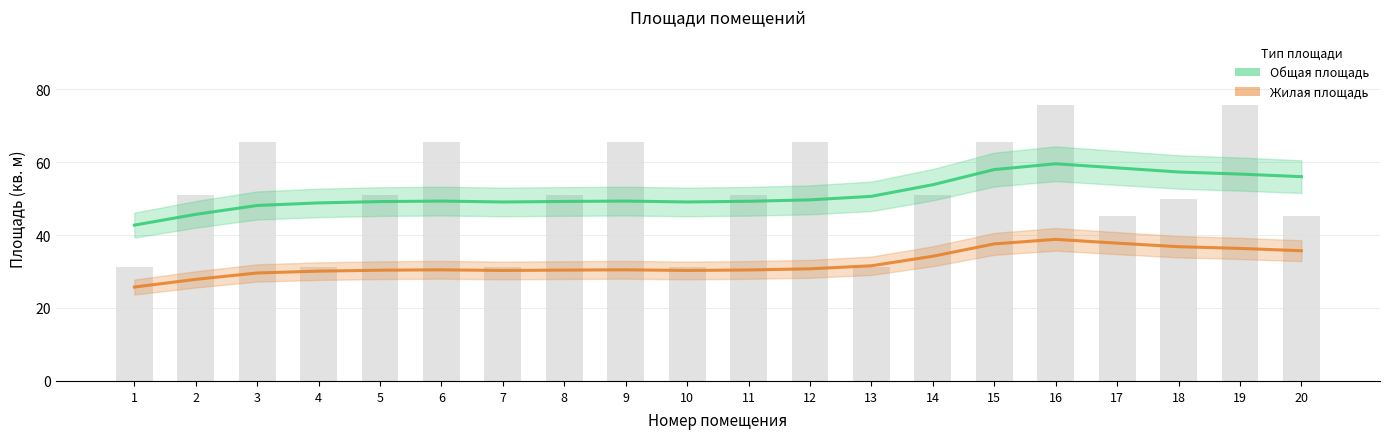

The value of Общая площадь at 9 is 49.3. True or false?

True